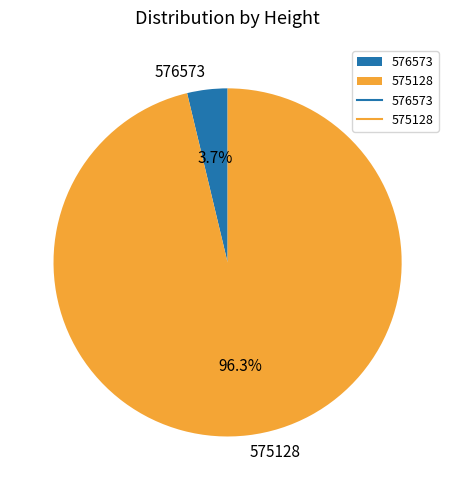

Which category has the smallest portion of the pie?

576573